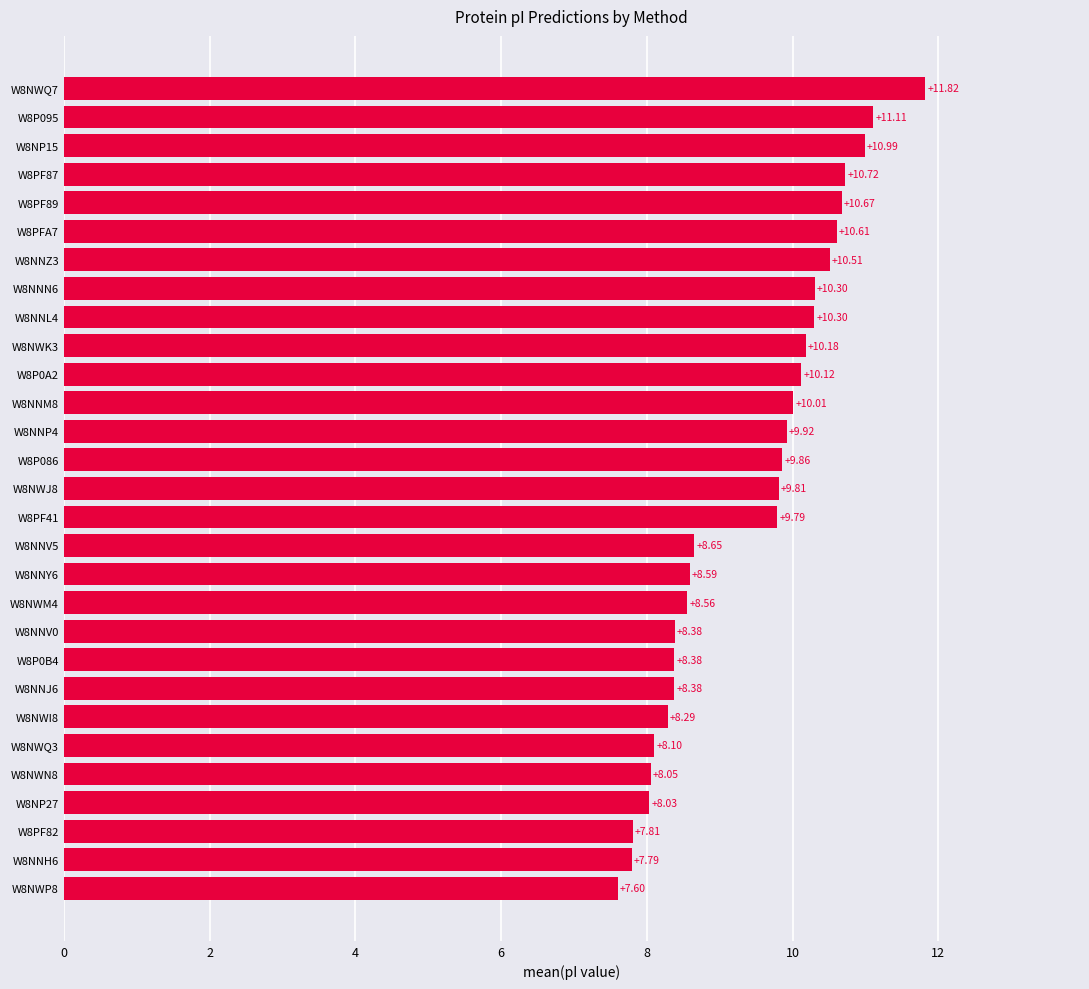

At which label is the value closest to 9?

W8NNV5